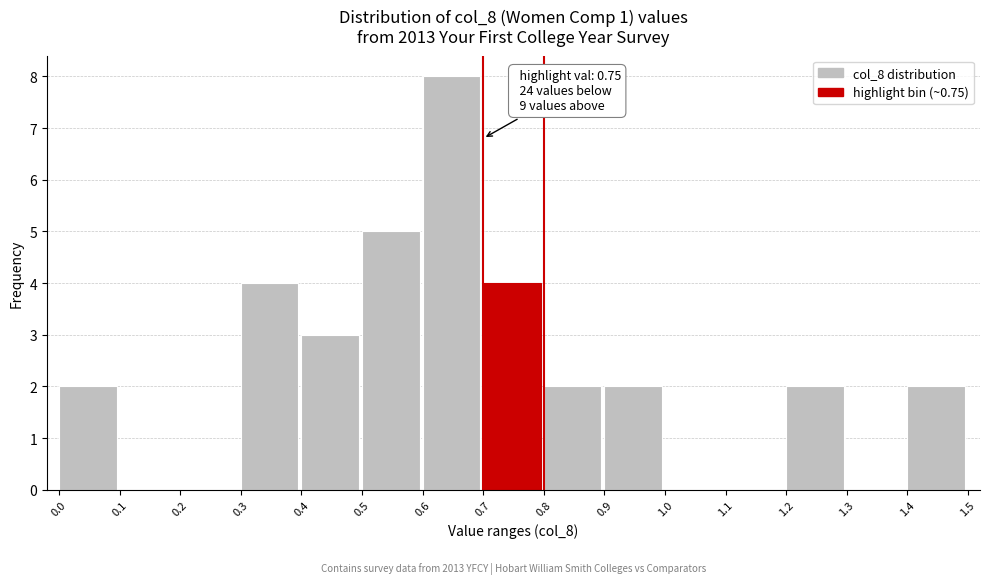

Over which range of the x-axis is the bar tallest?

0.6 to 0.7